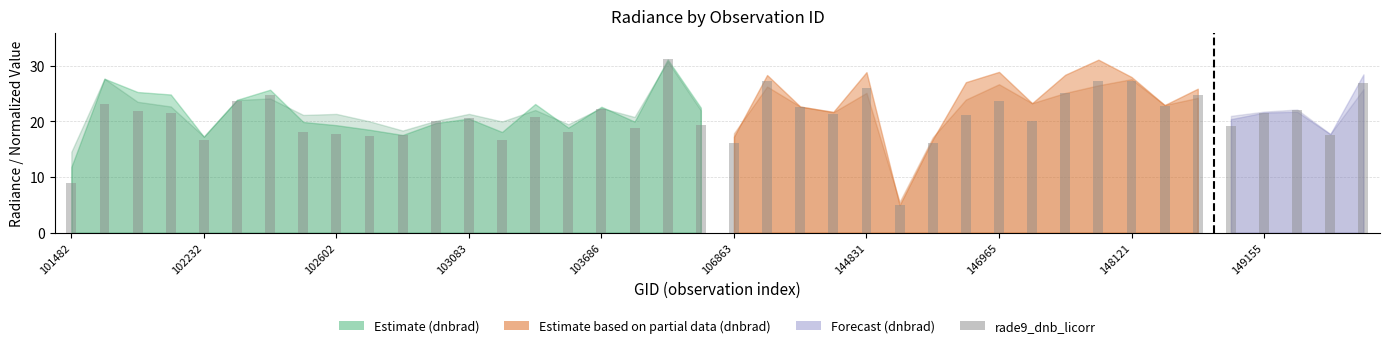

What is the value of the 28th bar from the left?

21.2